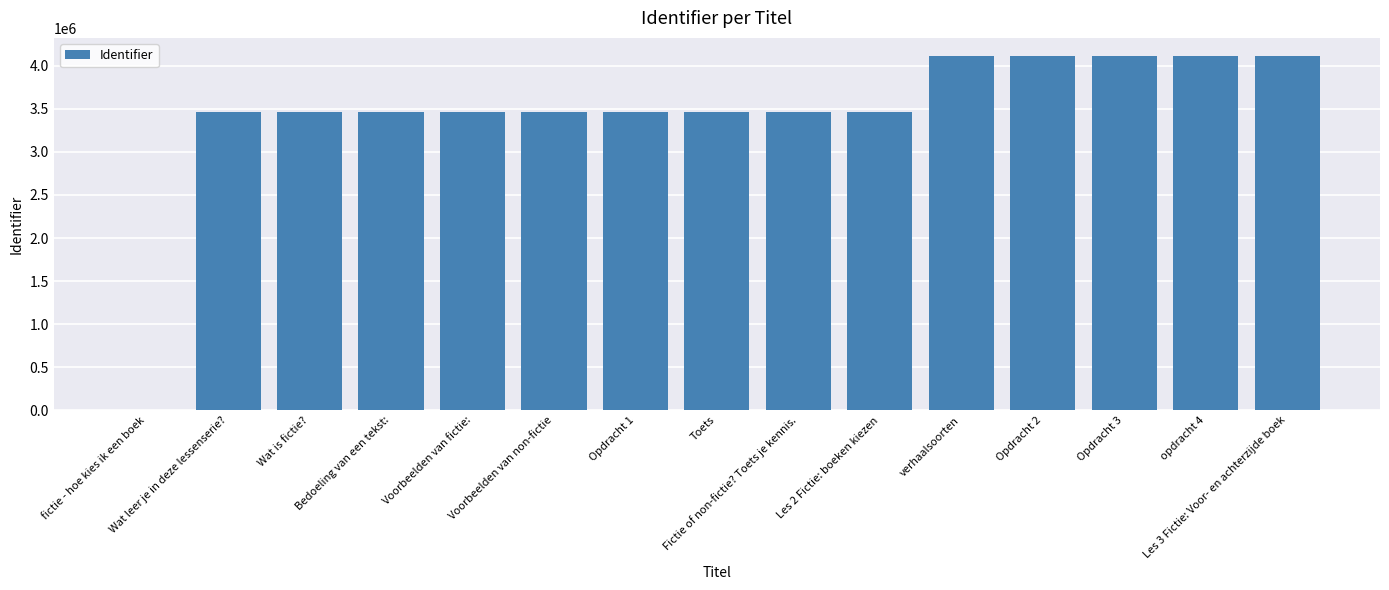

What is the maximum value shown in the chart?

4118616